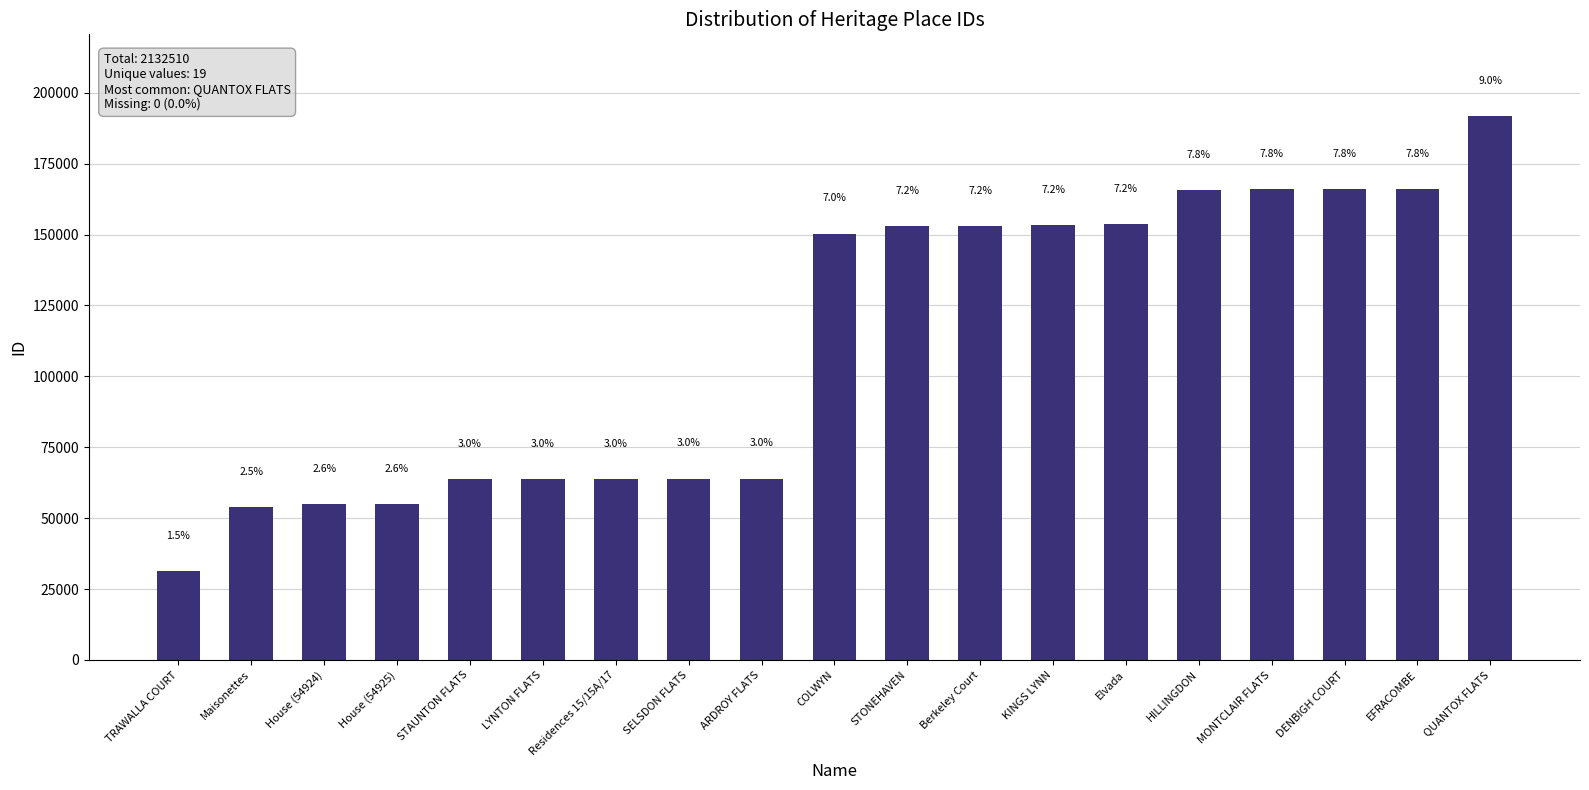

Are the bars horizontal?

No